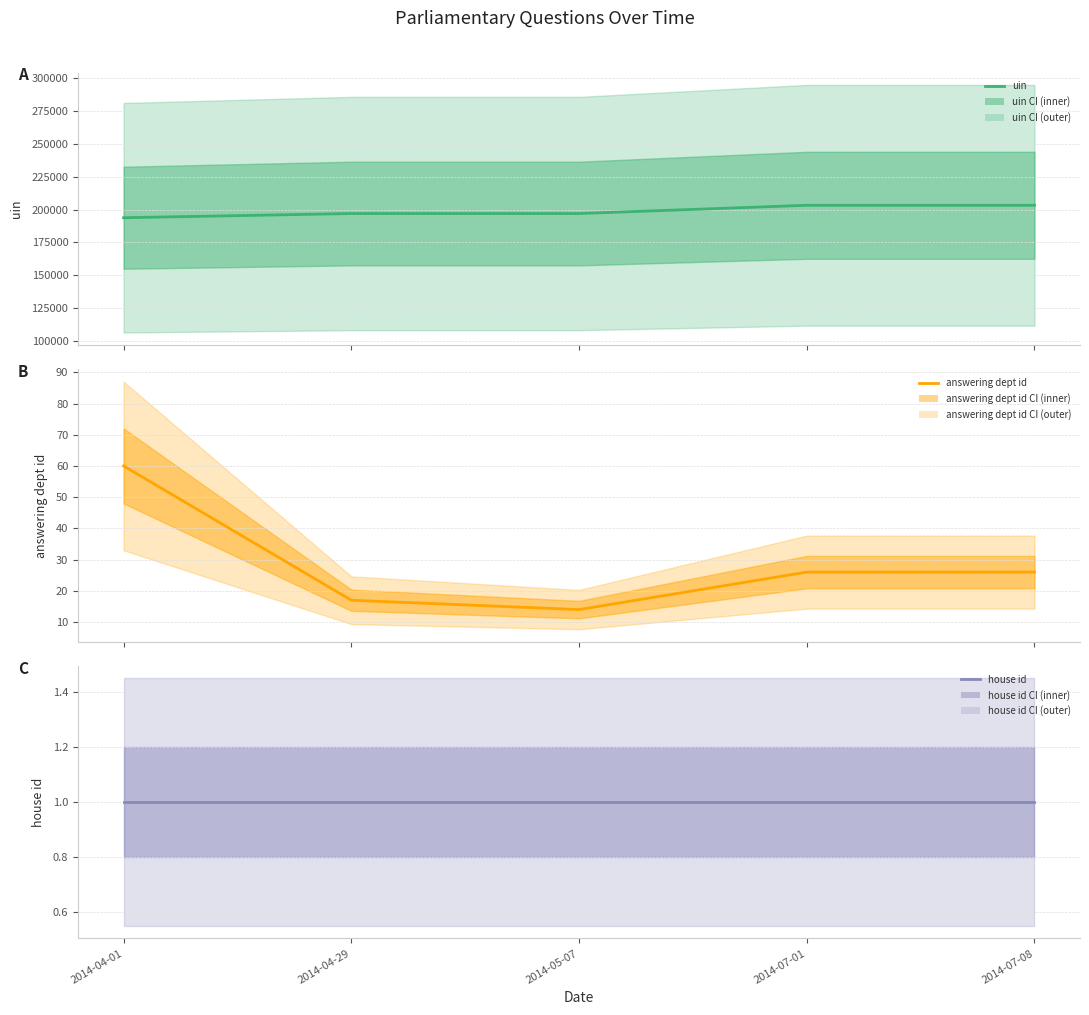

Rank the categories by uin value from highest to lowest.

2014-07-08, 2014-07-01, 2014-05-07, 2014-04-29, 2014-04-01